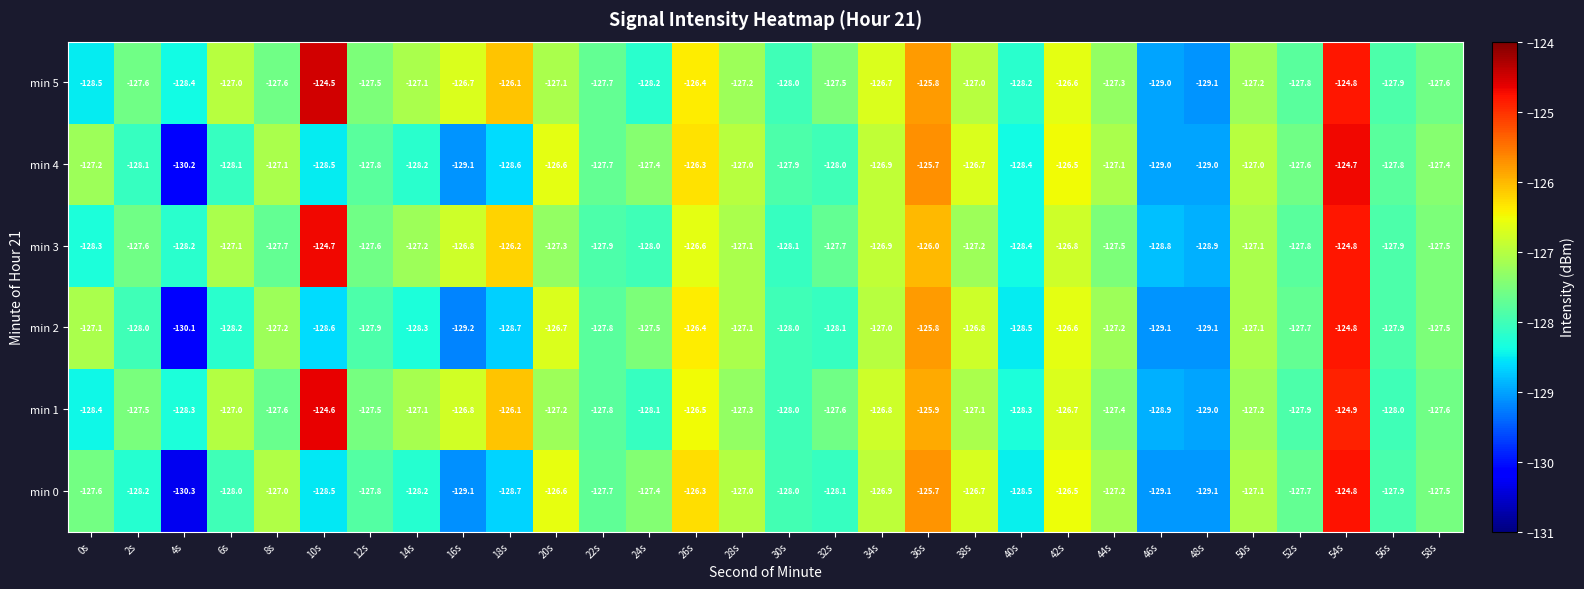

What is the difference between the highest and lowest values at 18s?

2.6